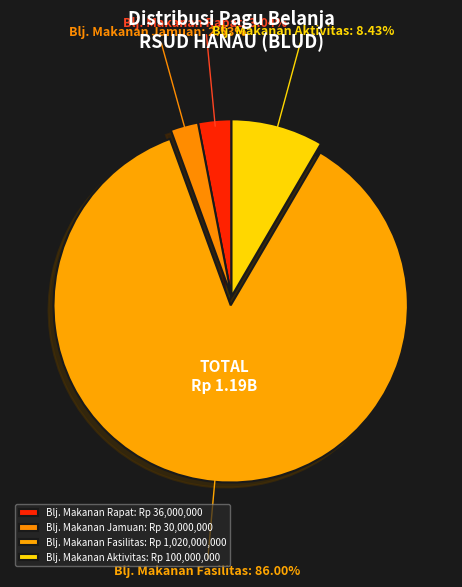

Between Blj. Makanan Aktivitas and Blj. Makanan Fasilitas, which is larger?

Blj. Makanan Fasilitas